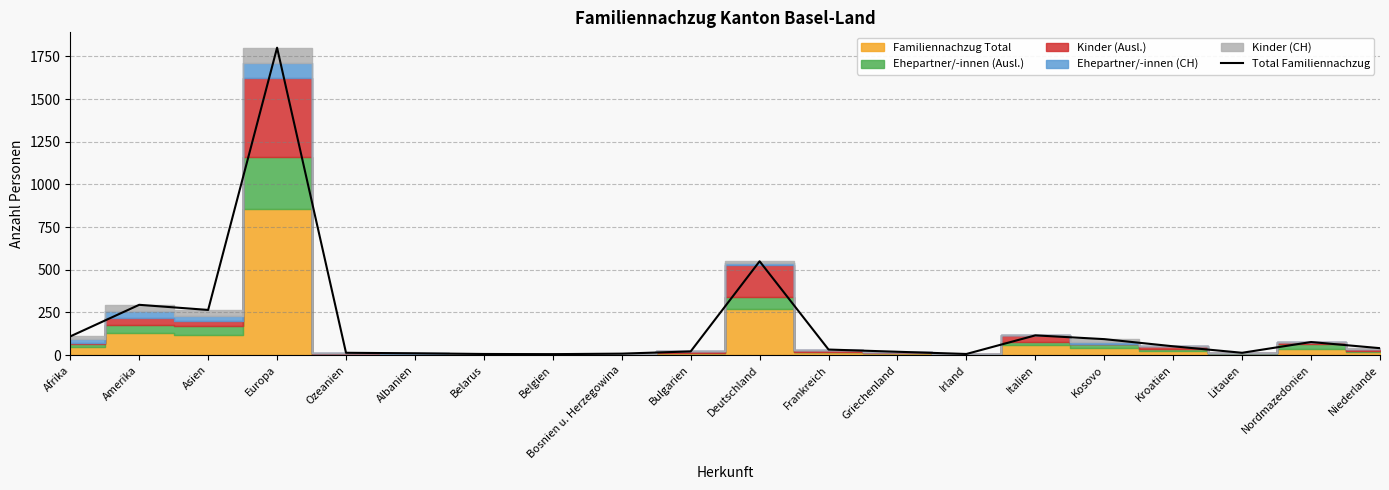

Which label corresponds to the largest value in the chart?

Europa